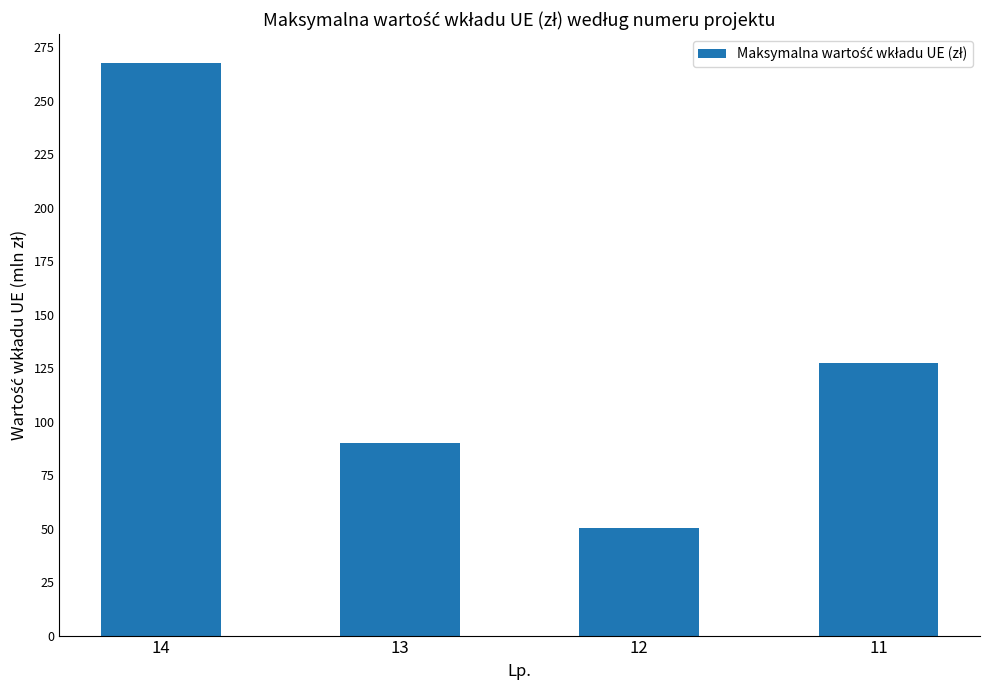

List the labels in order of value, smallest first.

12, 13, 11, 14